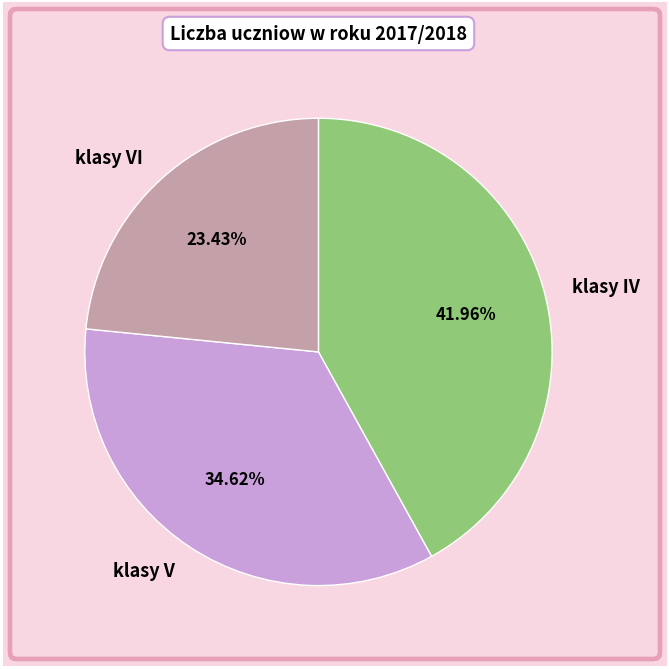

How many slices are in this pie chart?

3